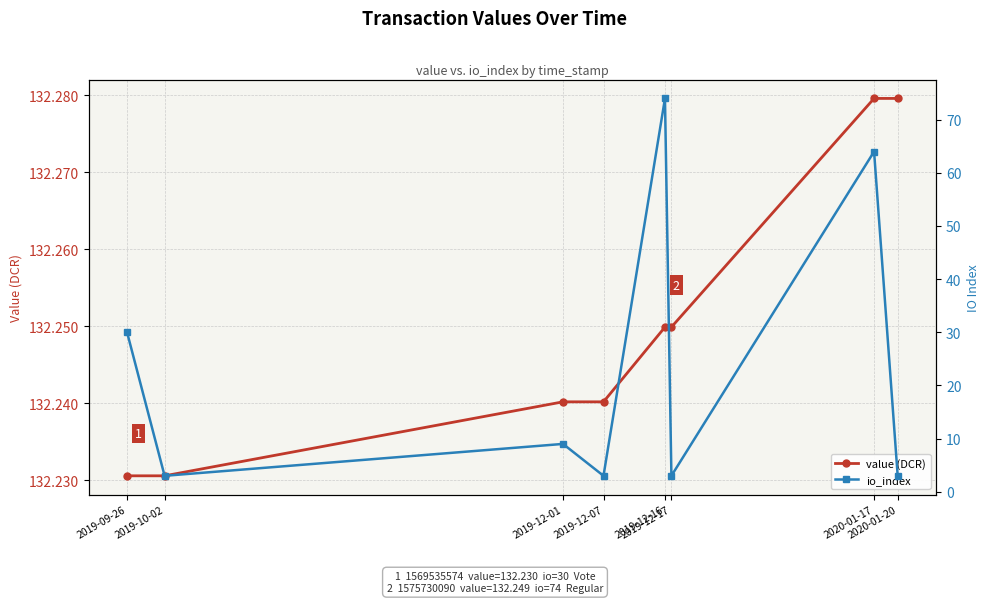

At which label is value (DCR) closest to 132?

2019-09-26